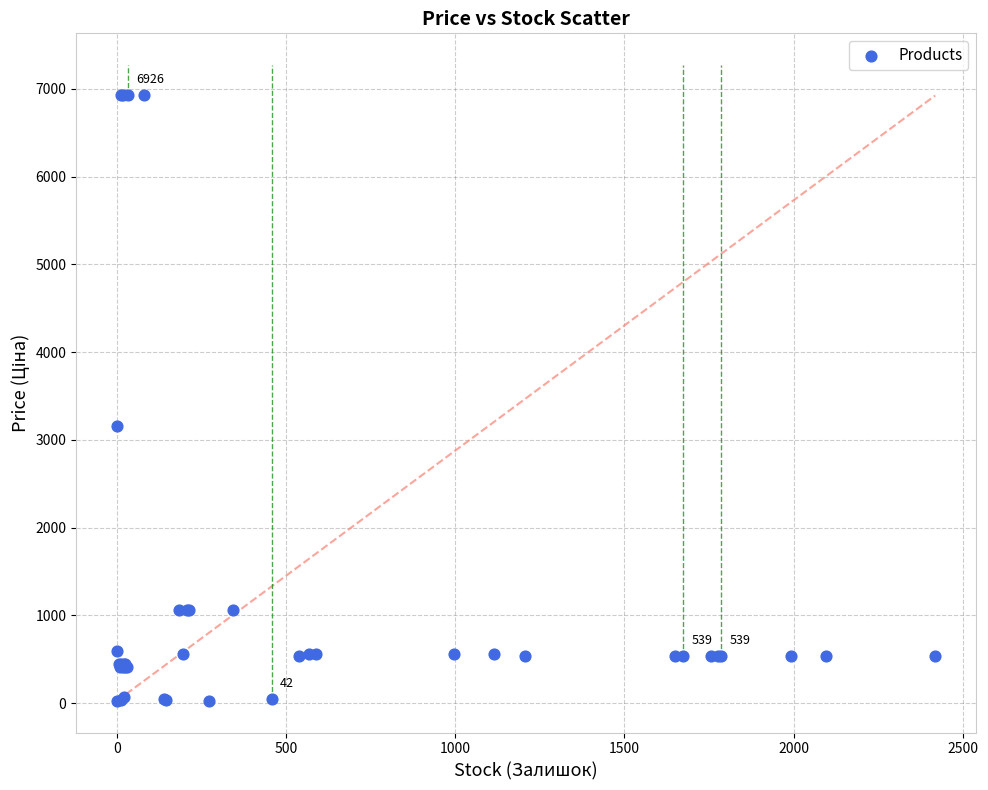

What Y value in the scatter plot is closest to 3476?

3157.9